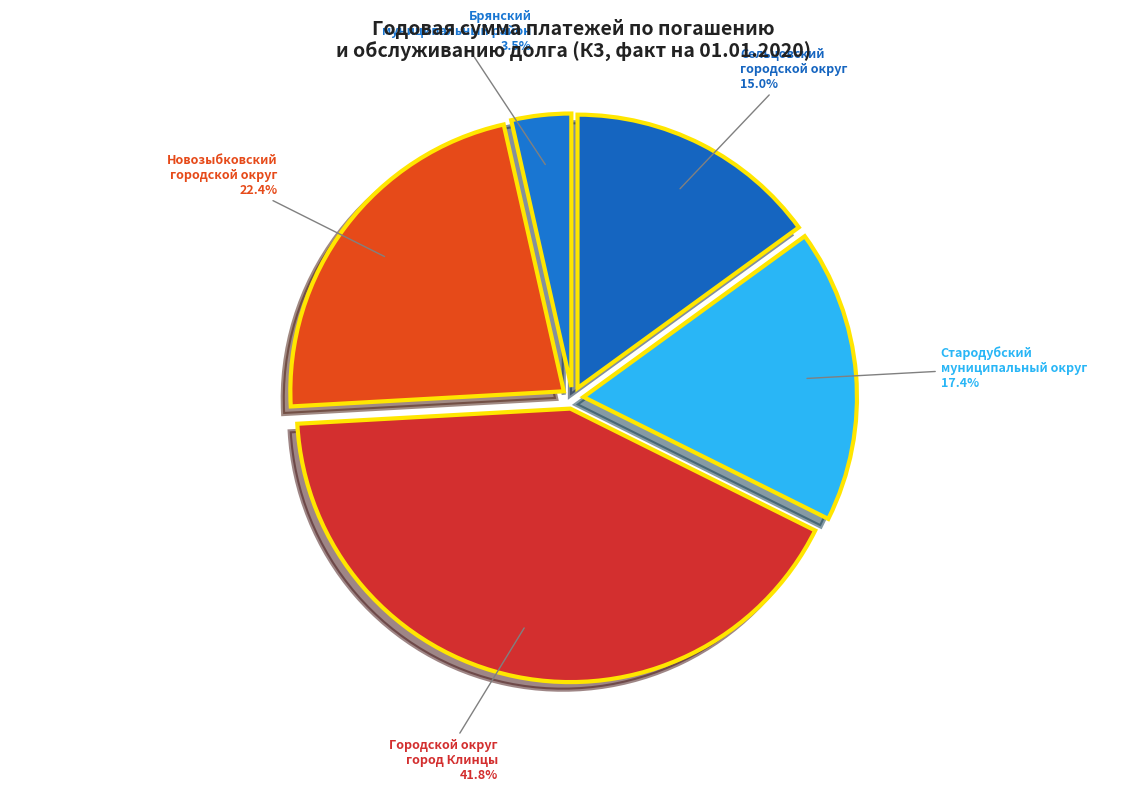

What percentage do Стародубский муниципальный округ and Городской округ город Клинцы together represent?

59.1%